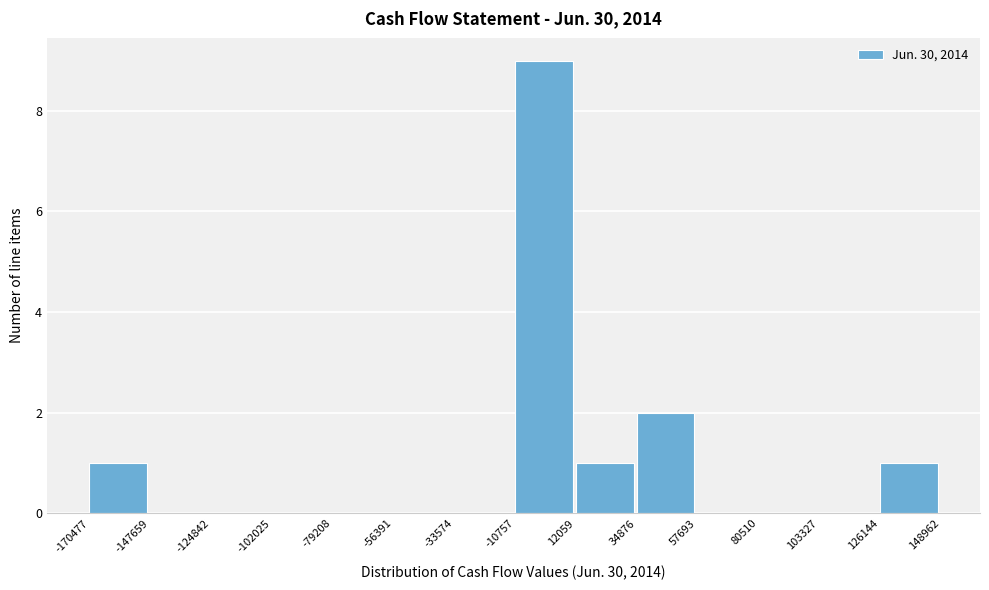

Reading left to right, transcribe this chart: for each bar, give the range it covers on the x-axis and its height. The values are not printed on the chart, so give them approximately, as read against the axis.

-170477 to -147659: 1
-147659 to -124842: 0
-124842 to -102025: 0
-102025 to -79208: 0
-79208 to -56391: 0
-56391 to -33574: 0
-33574 to -10757: 0
-10757 to 12059: 9
12059 to 34876: 1
34876 to 57693: 2
57693 to 80510: 0
80510 to 103327: 0
103327 to 126144: 0
126144 to 148962: 1